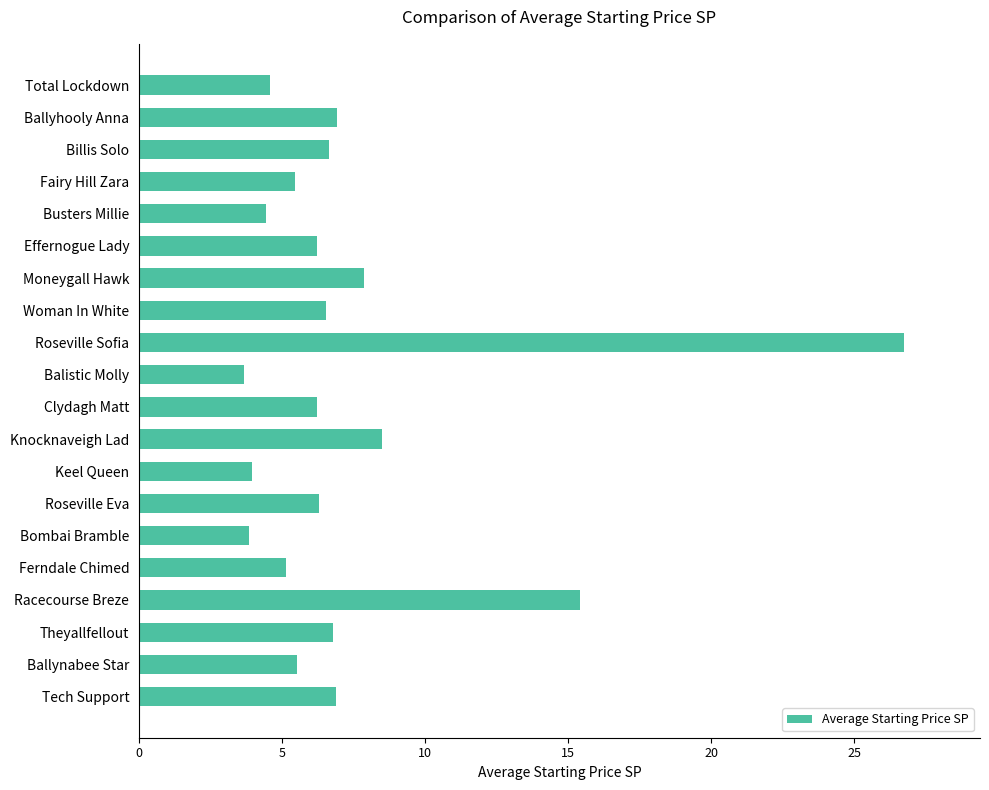

Approximately how many times larger is the value at Keel Queen compared to Moneygall Hawk?

0.5